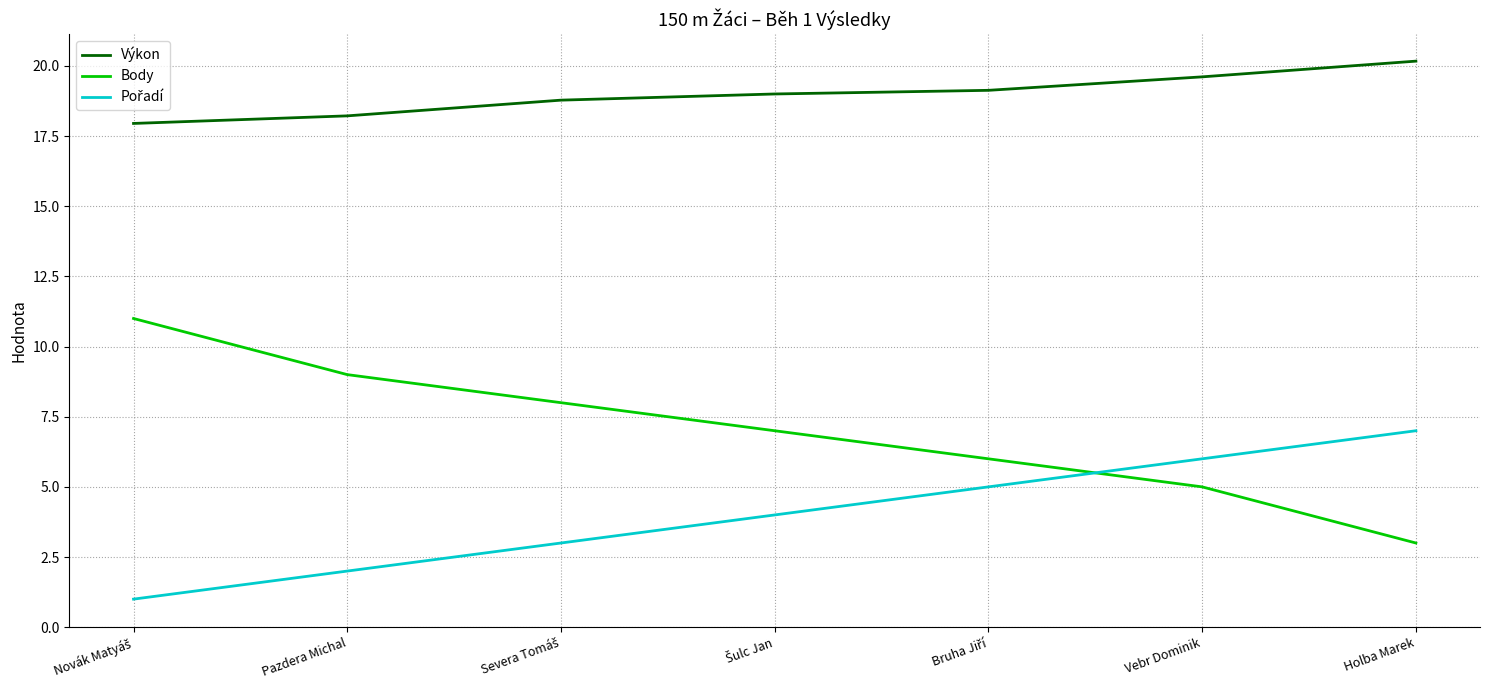

True or false: Body and Výkon intersect in this chart.

False